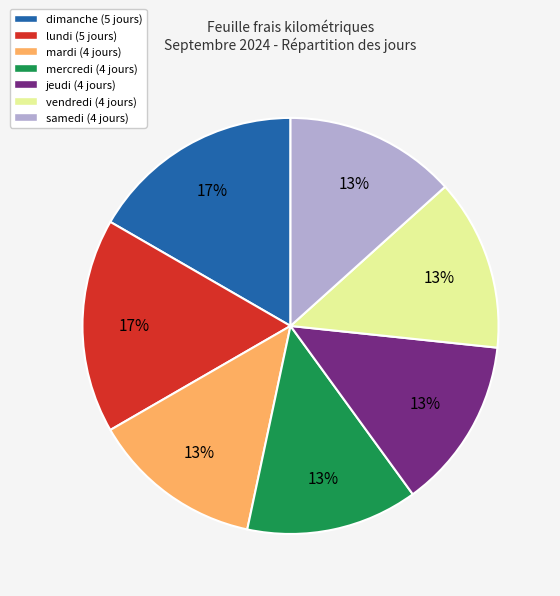

How many slices are in this pie chart?

7